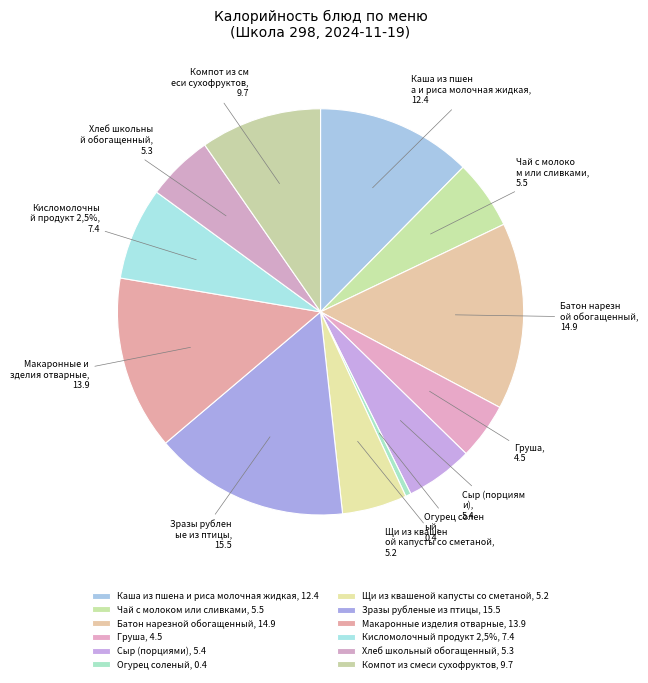

To the nearest percent, what is the difference between the Груша and Зразы рубленые из птицы slice percentages?

11%